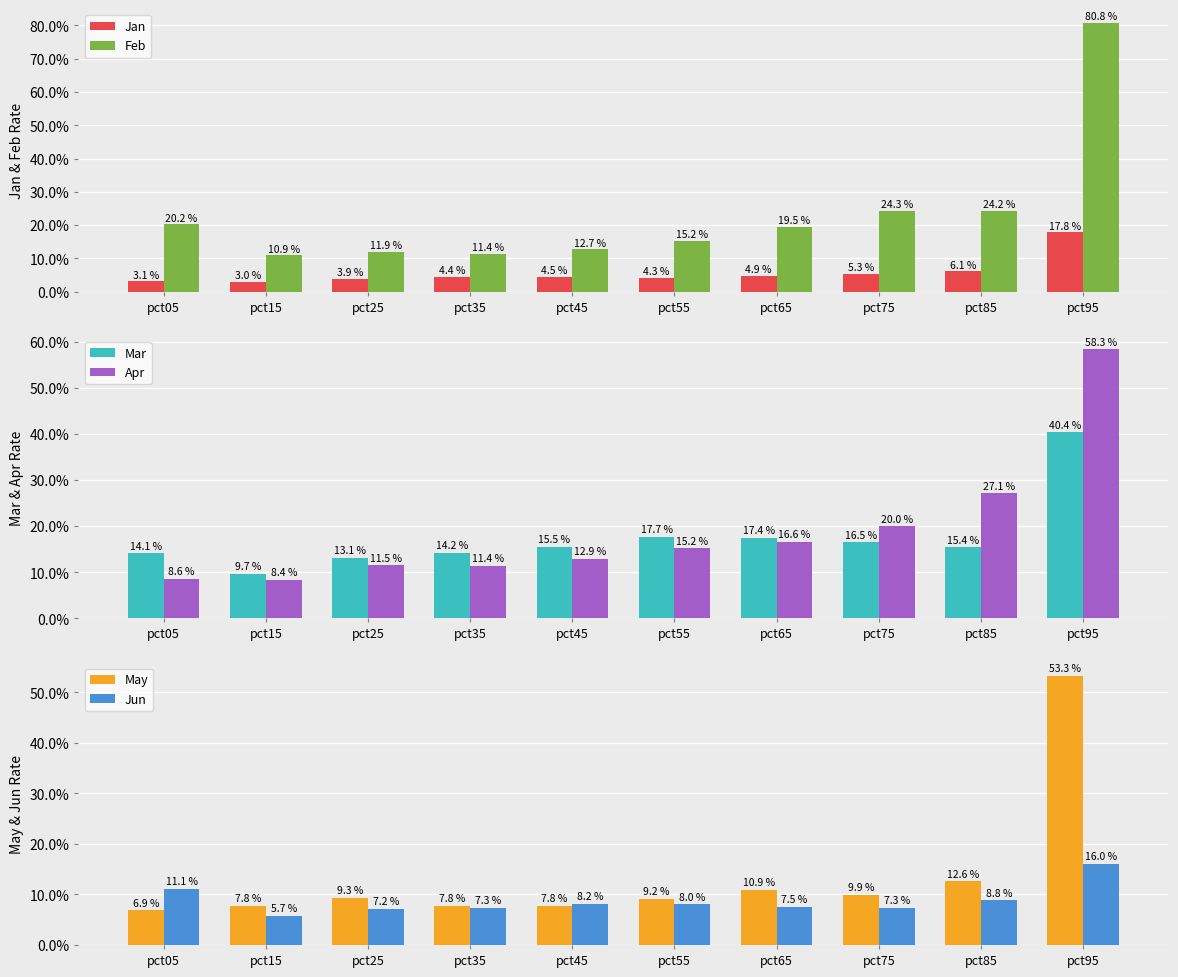

The Jun series shows 0.0 at pct05. True or false?

False